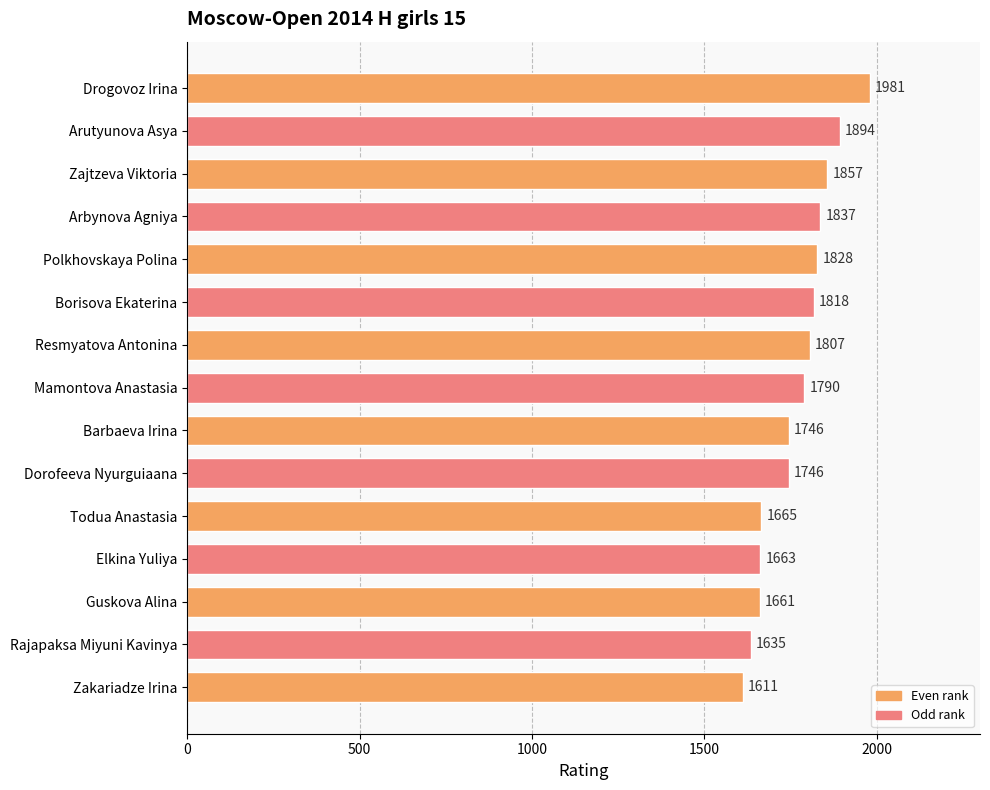

The chart shows a value of 2431 at Rajapaksa Miyuni Kavinya. True or false?

False